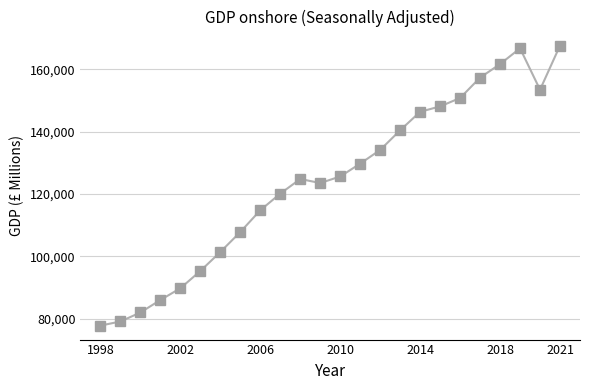

What is the minimum value shown in the chart?

77845